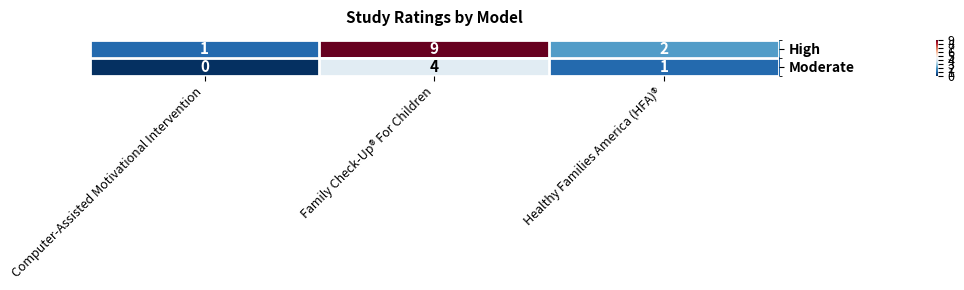

How many distinct data groups are displayed?

2